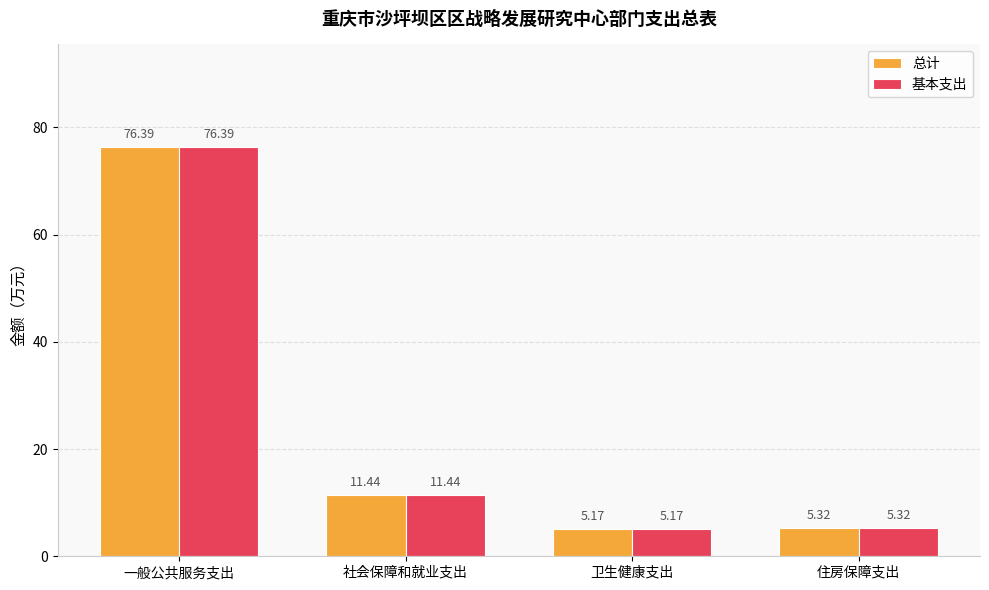

Which category has the highest value across all series?

一般公共服务支出